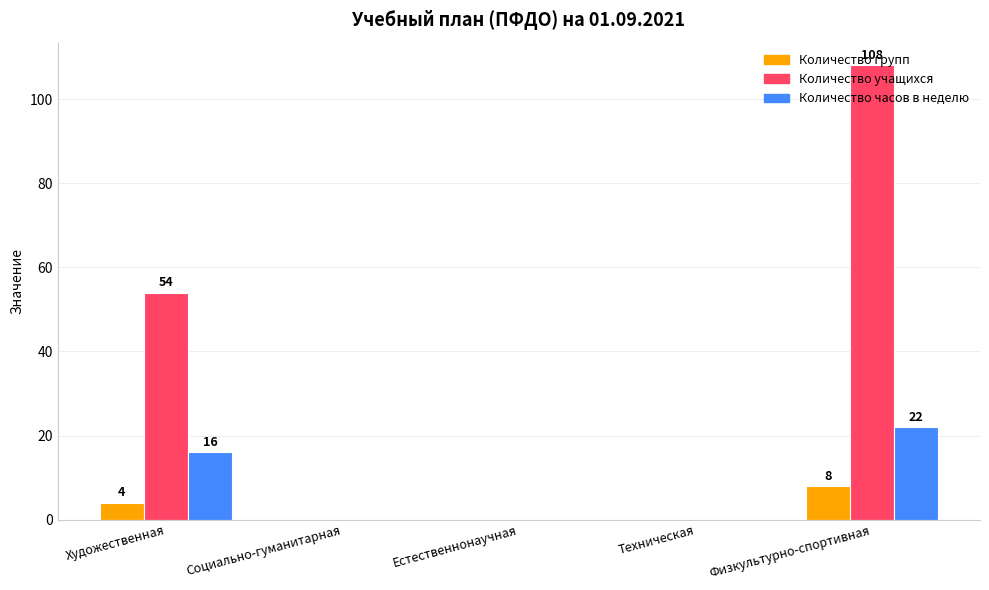

Reading left to right, what are all the values shown in this chart?

Количество групп: Художественная=4	Социально-гуманитарная=0	Естественнонаучная=0	Техническая=0	Физкультурно-спортивная=8
Количество учащихся: Художественная=54	Социально-гуманитарная=0	Естественнонаучная=0	Техническая=0	Физкультурно-спортивная=108
Количество часов в неделю: Художественная=16	Социально-гуманитарная=0	Естественнонаучная=0	Техническая=0	Физкультурно-спортивная=22